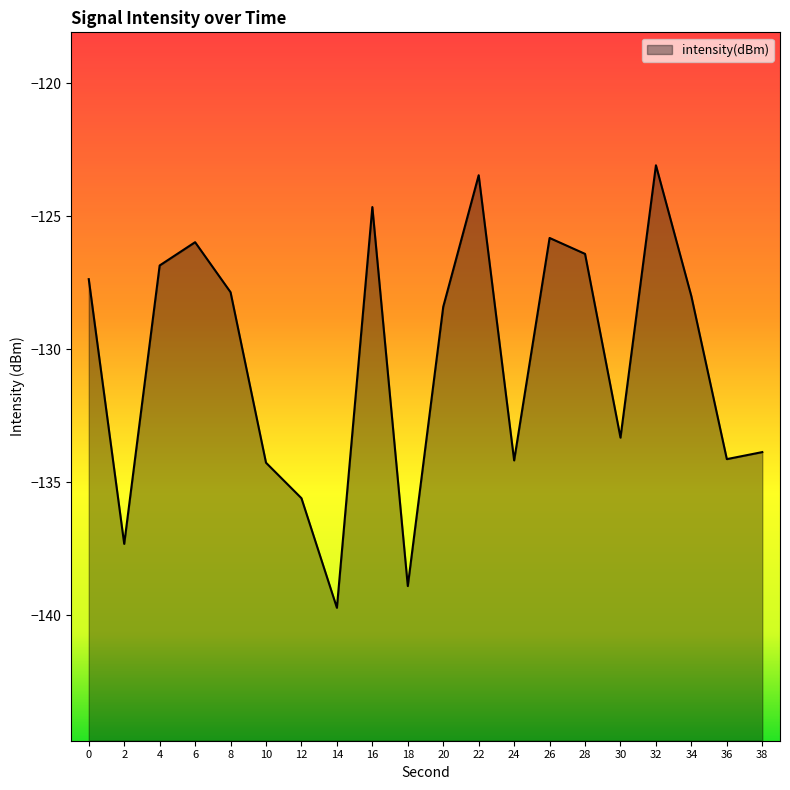

Rank the categories by value from highest to lowest.

32, 22, 16, 26, 6, 28, 4, 0, 8, 34, 20, 30, 38, 36, 24, 10, 12, 2, 18, 14